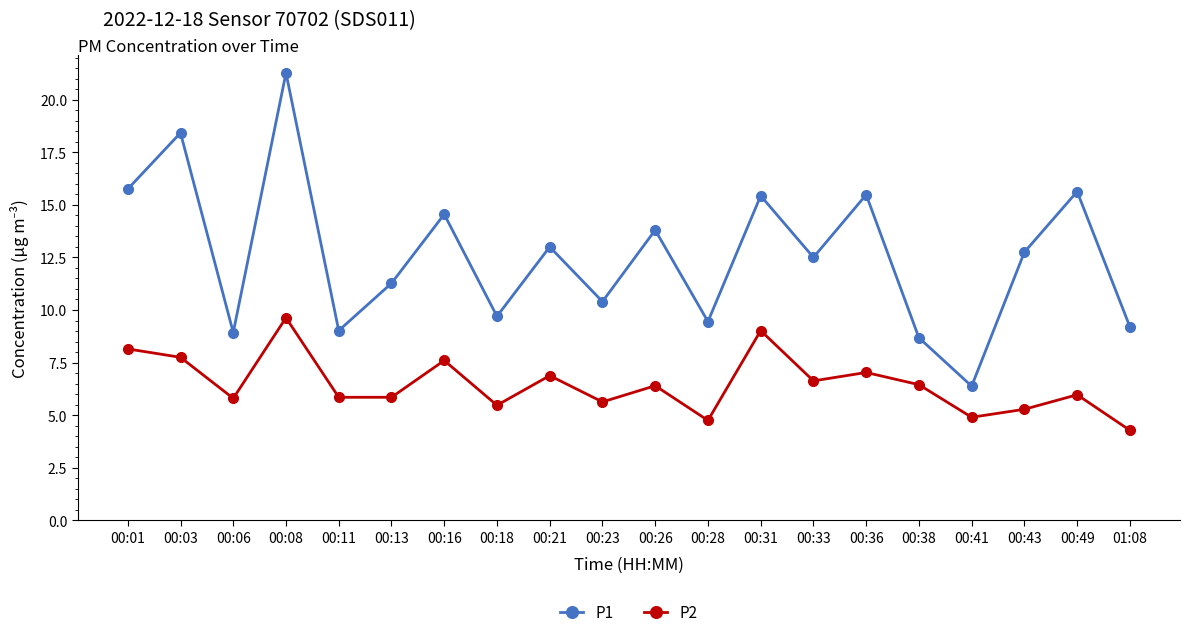

What is the label of the 10th point from the right?

00:26